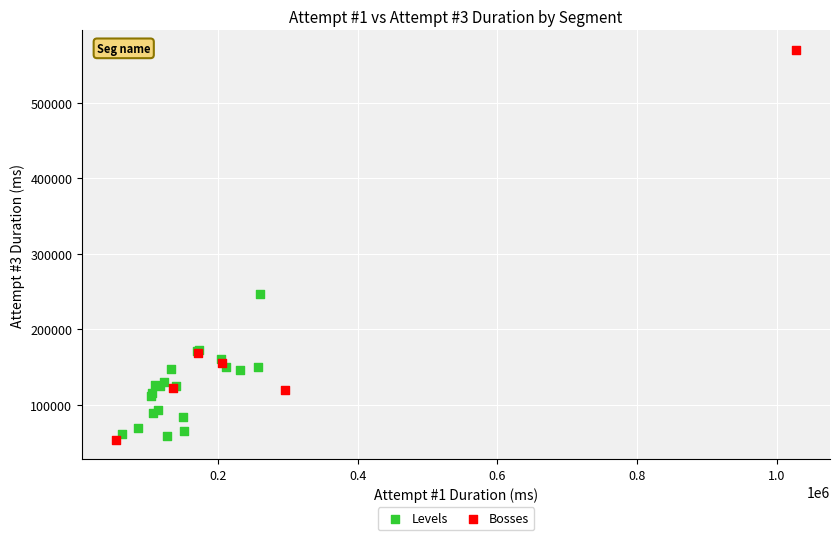

Which series contains the highest Y value?

Bosses